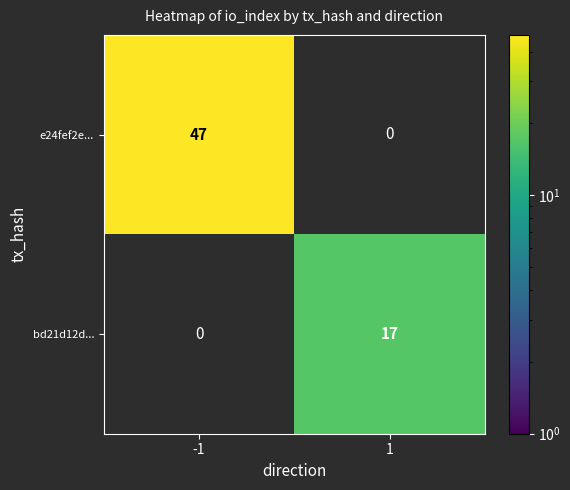

The e24fef2e... series shows 47 at -1. True or false?

True